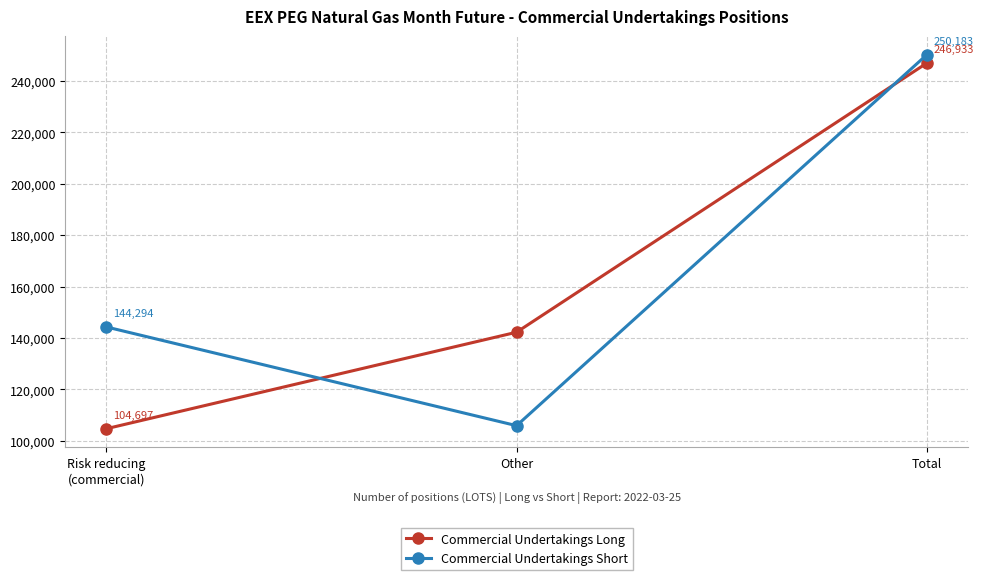

Reading left to right, transcribe all the data shown in this chart.

Commercial Undertakings Long: 104697	142236	246933
Commercial Undertakings Short: 144294	105889	250183